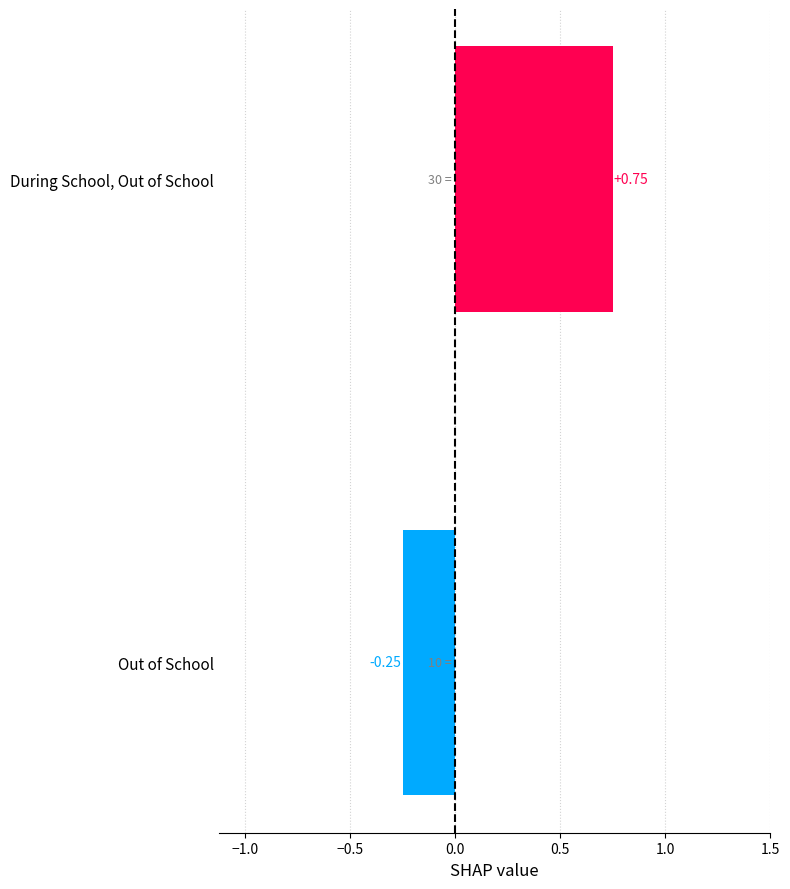

At which label is the value closest to 0?

Out of School